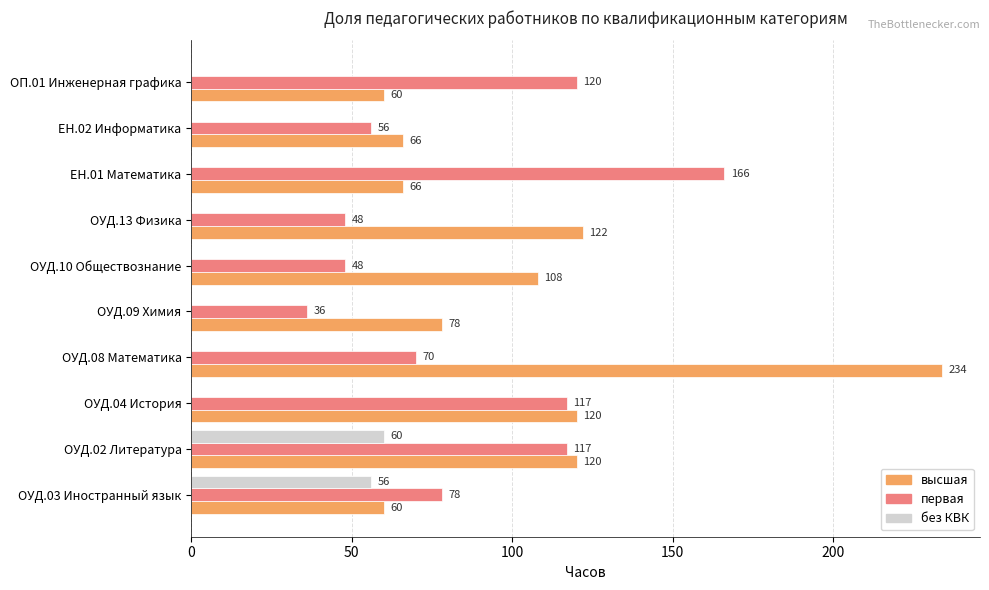

Which series has the largest total across all categories?

высшая